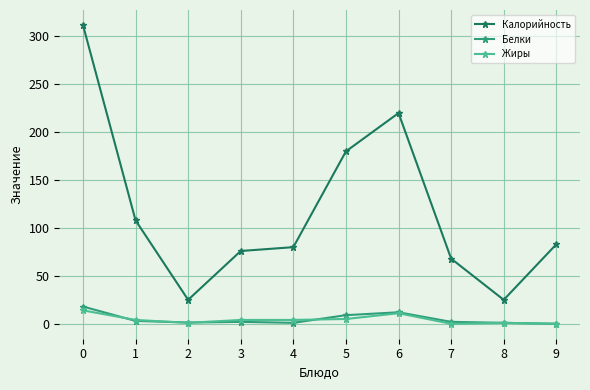

The value of Калорийность at 9 is 118.4. True or false?

False